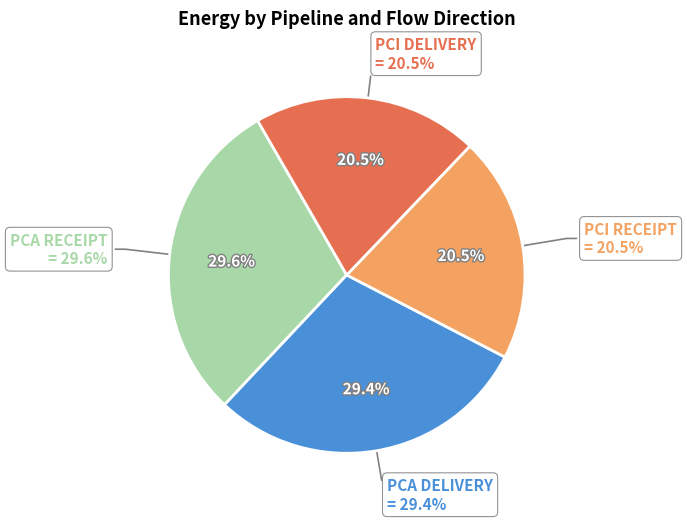

What is the change in value from PCA RECEIPT to PCI DELIVERY?

-975.8